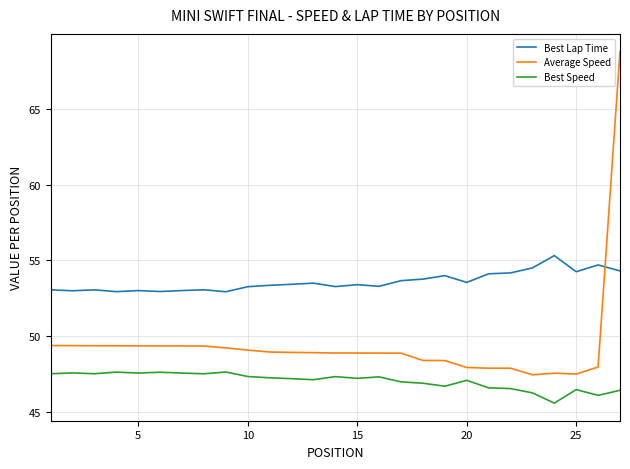

List the series in order of their overall mean, lowest first.

Best Speed, Average Speed, Best Lap Time